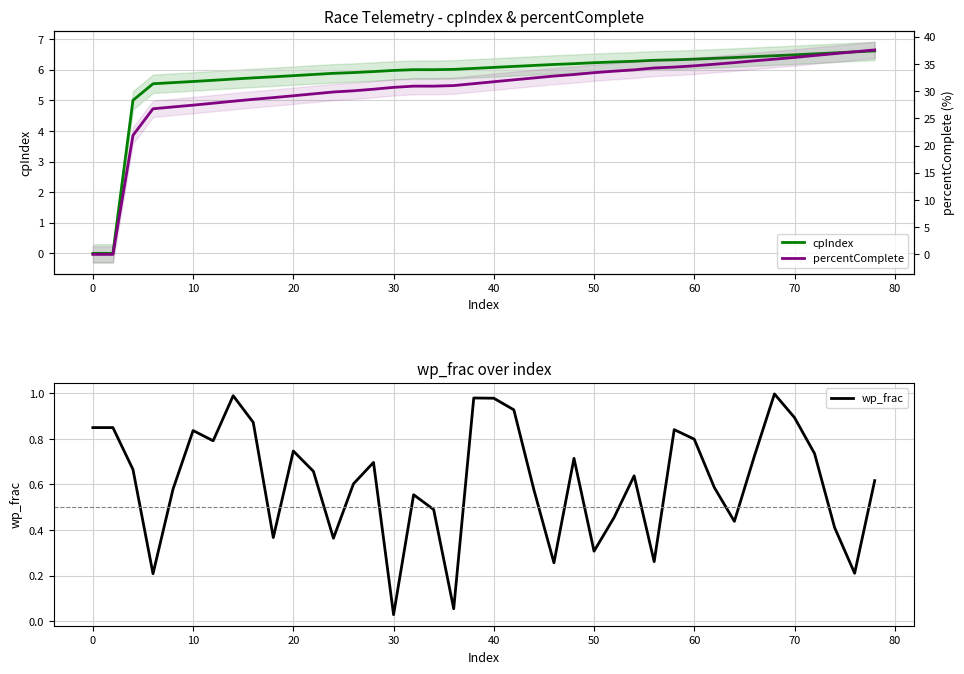

The value of wp_frac at 14 is 0.3. True or false?

False